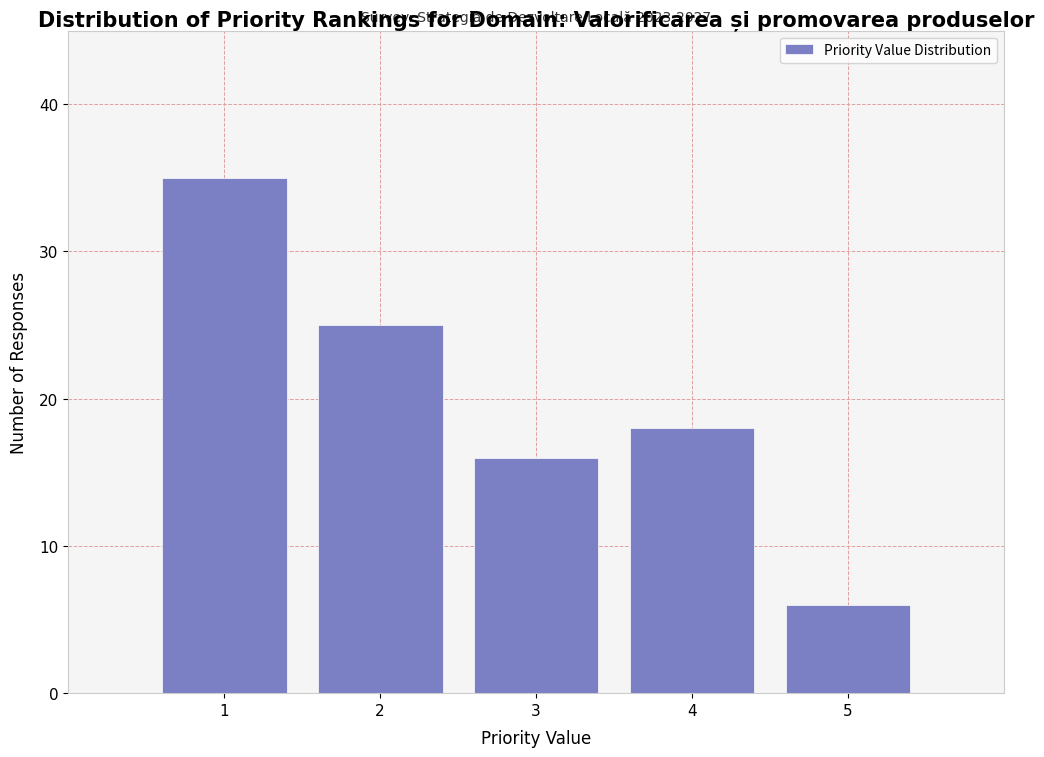

Over which range of the x-axis is the bar tallest?

0.5 to 1.5